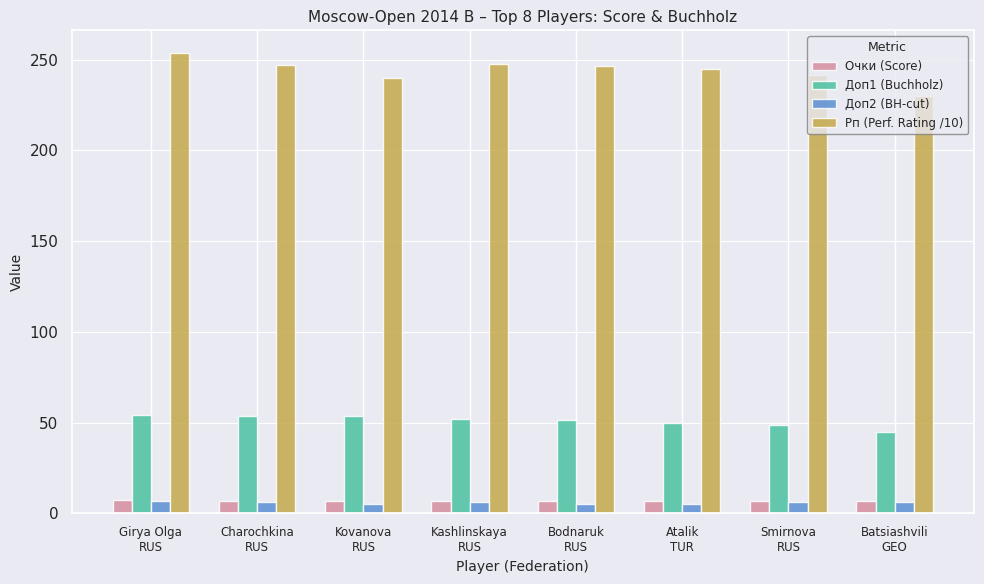

Is the value of Рп (Perf. Rating /10) at Girya Olga
RUS greater than the value of Доп2 (BH-cut) at Batsiashvili
GEO?

Yes